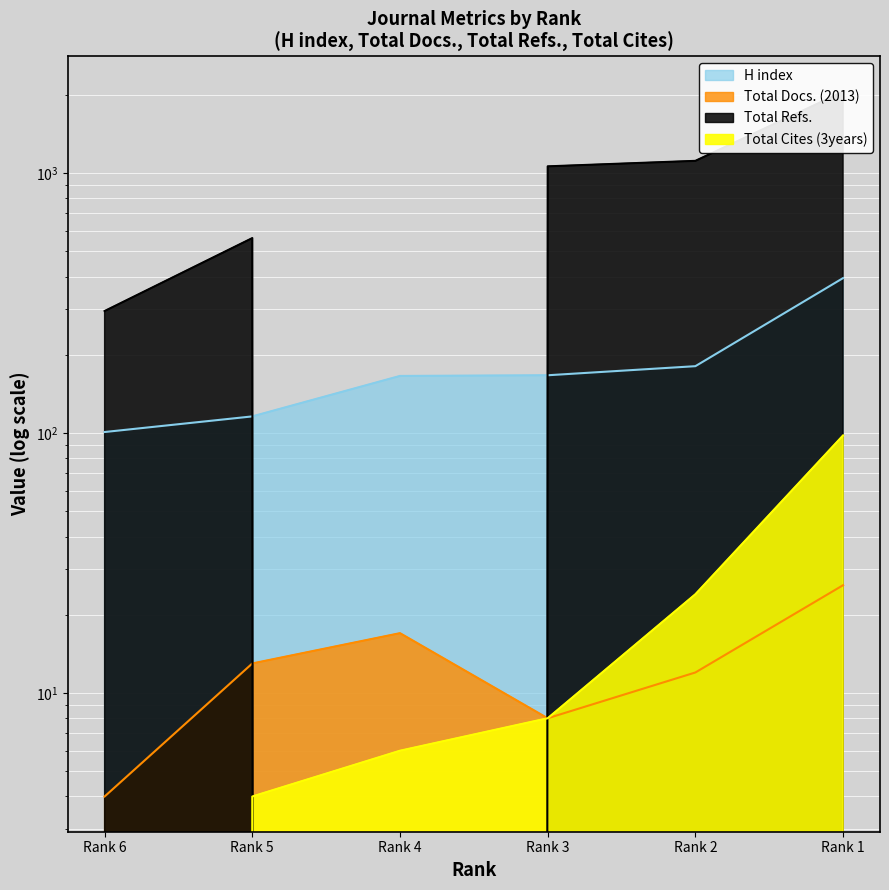

Rank the categories by H index value from highest to lowest.

Rank 1, Rank 2, Rank 3, Rank 4, Rank 5, Rank 6